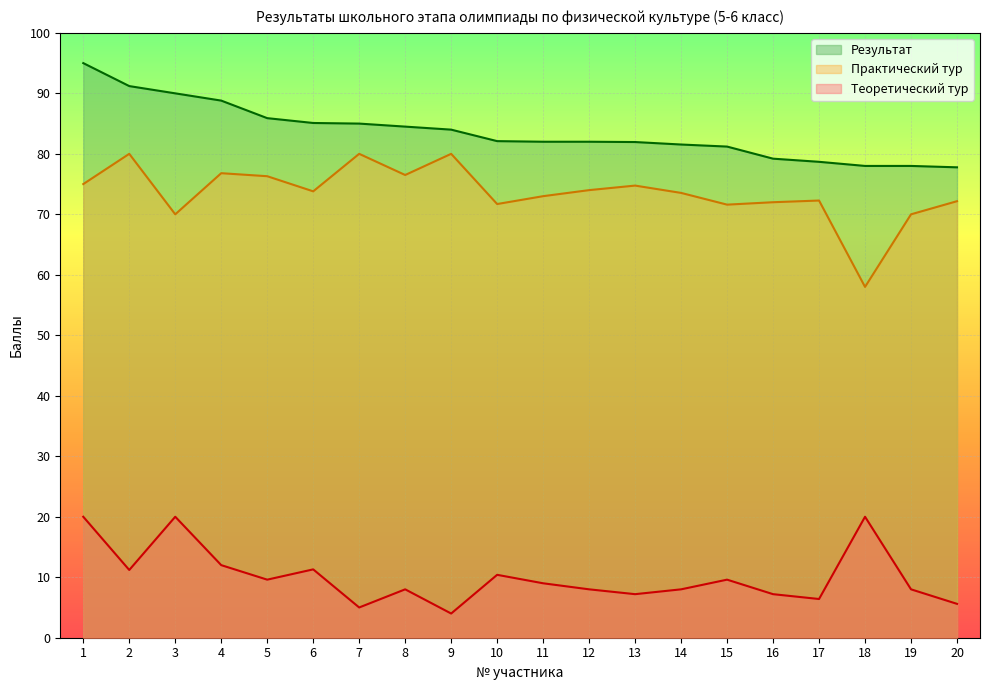

At how many categories does at least one series exceed 84?

8